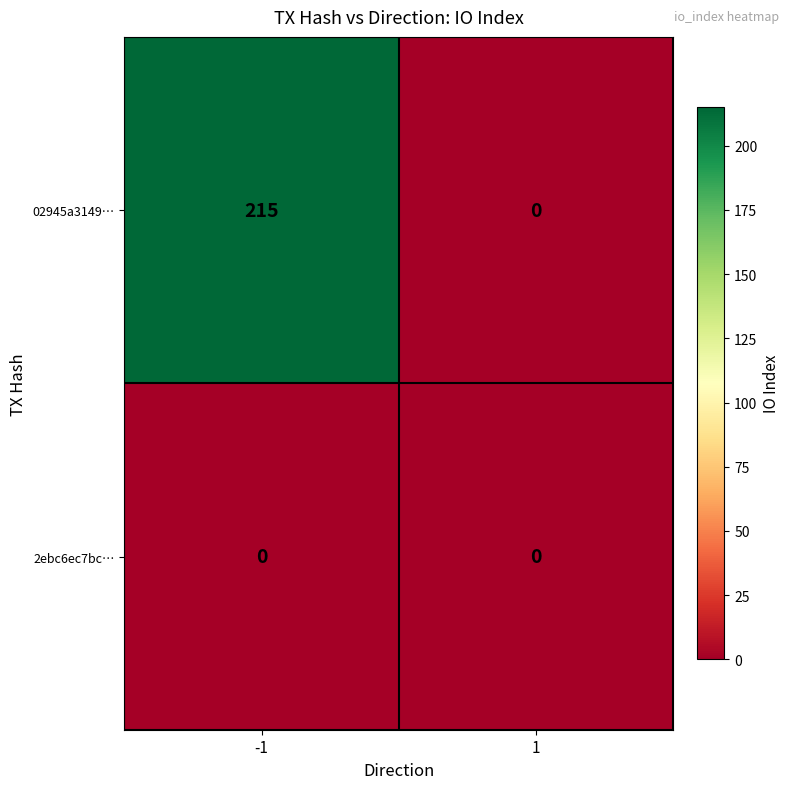

Reading left to right, list all the values displayed in this chart.

02945a3149…: -1=215	1=0
2ebc6ec7bc…: -1=0	1=0